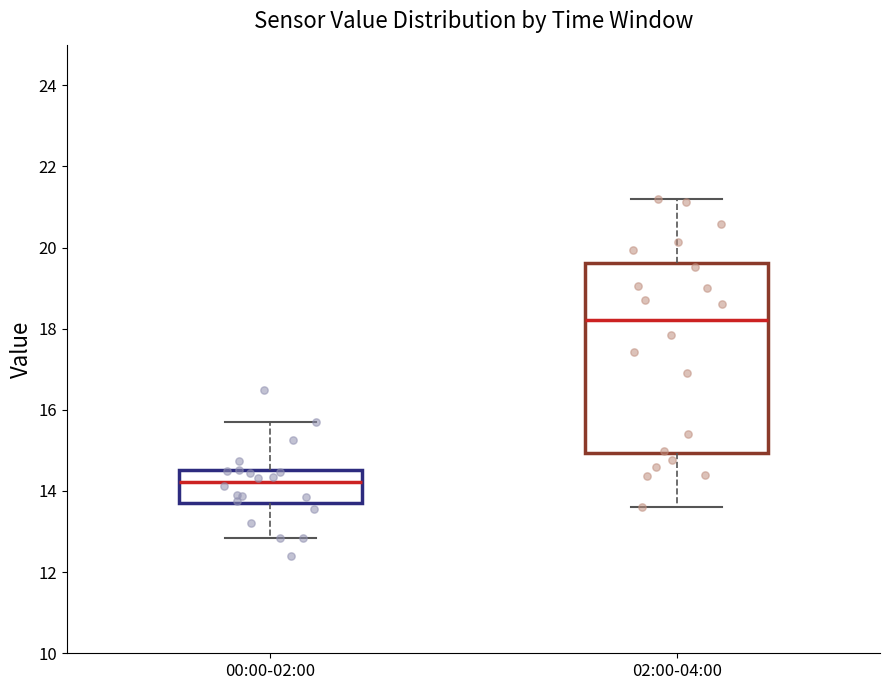

Which box's median line is the highest?

02:00-04:00